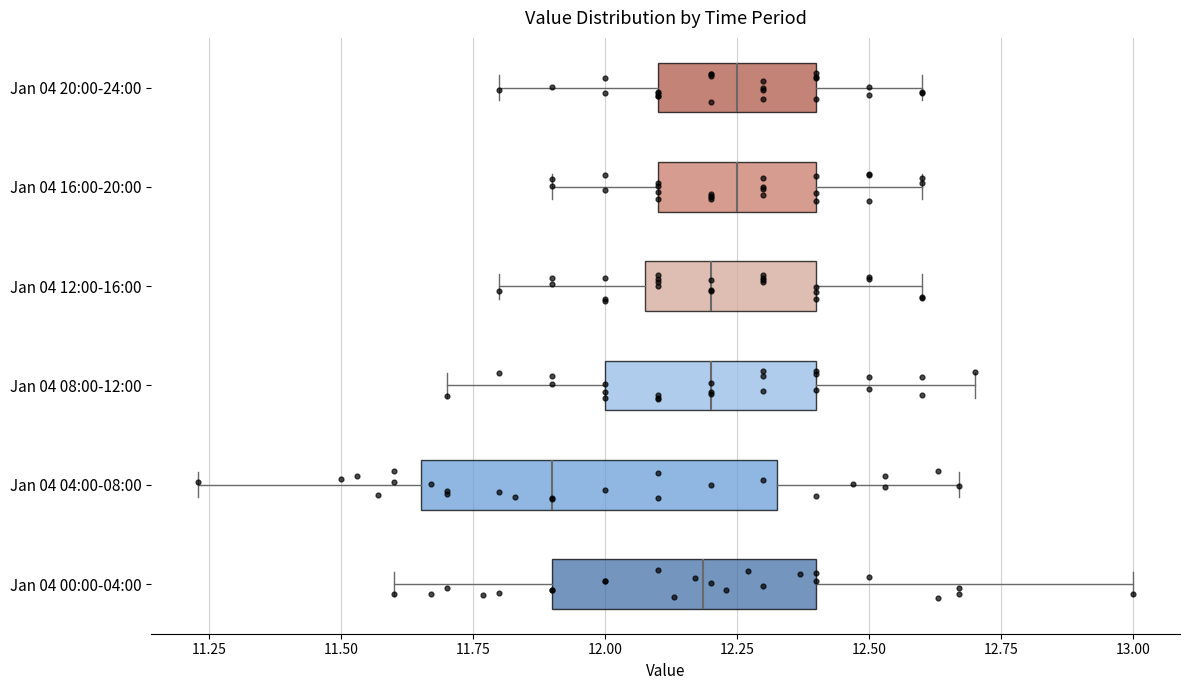

Reading bottom to top, read every box against the x-axis: the position of its median line, the range the box covers, and the ends of its whiskers. The values are not printed on the chart, so give them approximately, as read against the axis.

Jan 04 00:00-04:00: median 12.20, box 11.90 to 12.40, whiskers 11.60 to 13.00
Jan 04 04:00-08:00: median 11.90, box 11.65 to 12.35, whiskers 11.25 to 12.65
Jan 04 08:00-12:00: median 12.20, box 12.00 to 12.40, whiskers 11.70 to 12.70
Jan 04 12:00-16:00: median 12.20, box 12.10 to 12.40, whiskers 11.80 to 12.60
Jan 04 16:00-20:00: median 12.25, box 12.10 to 12.40, whiskers 11.90 to 12.60
Jan 04 20:00-24:00: median 12.25, box 12.10 to 12.40, whiskers 11.80 to 12.60